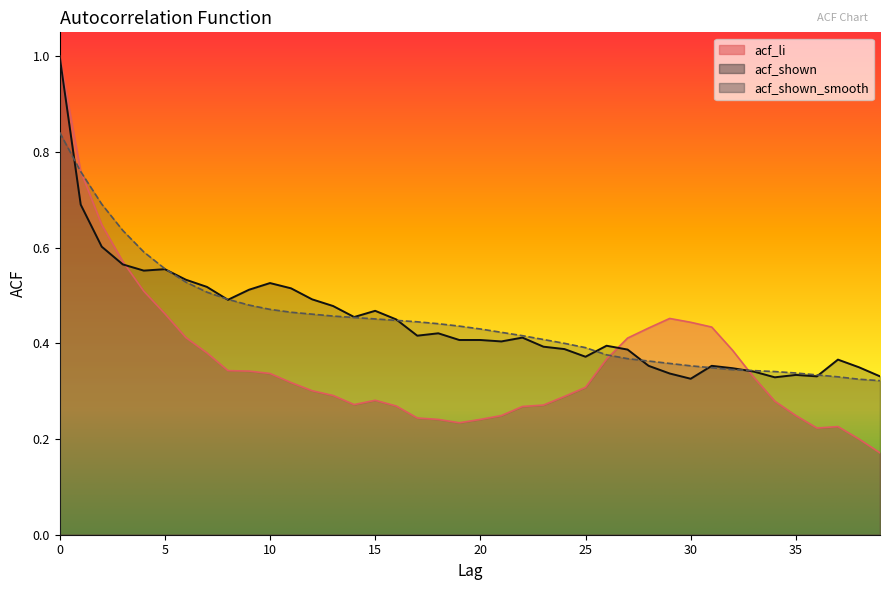

Which series has the widest spread of values?

acf_li